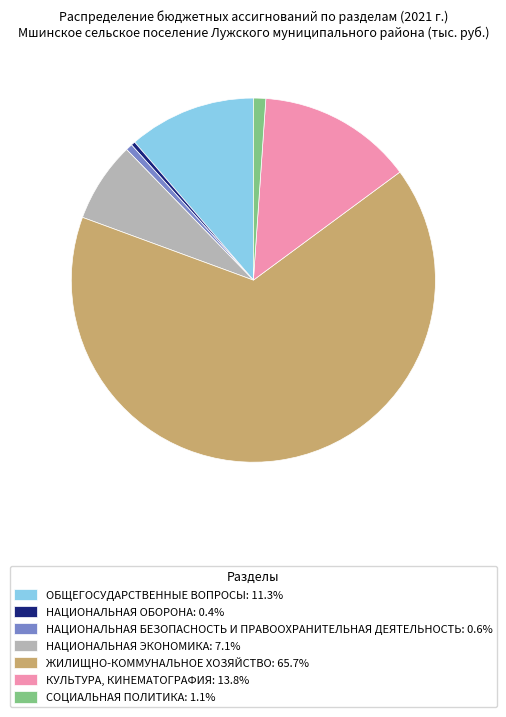

How many segments does this pie chart have?

7